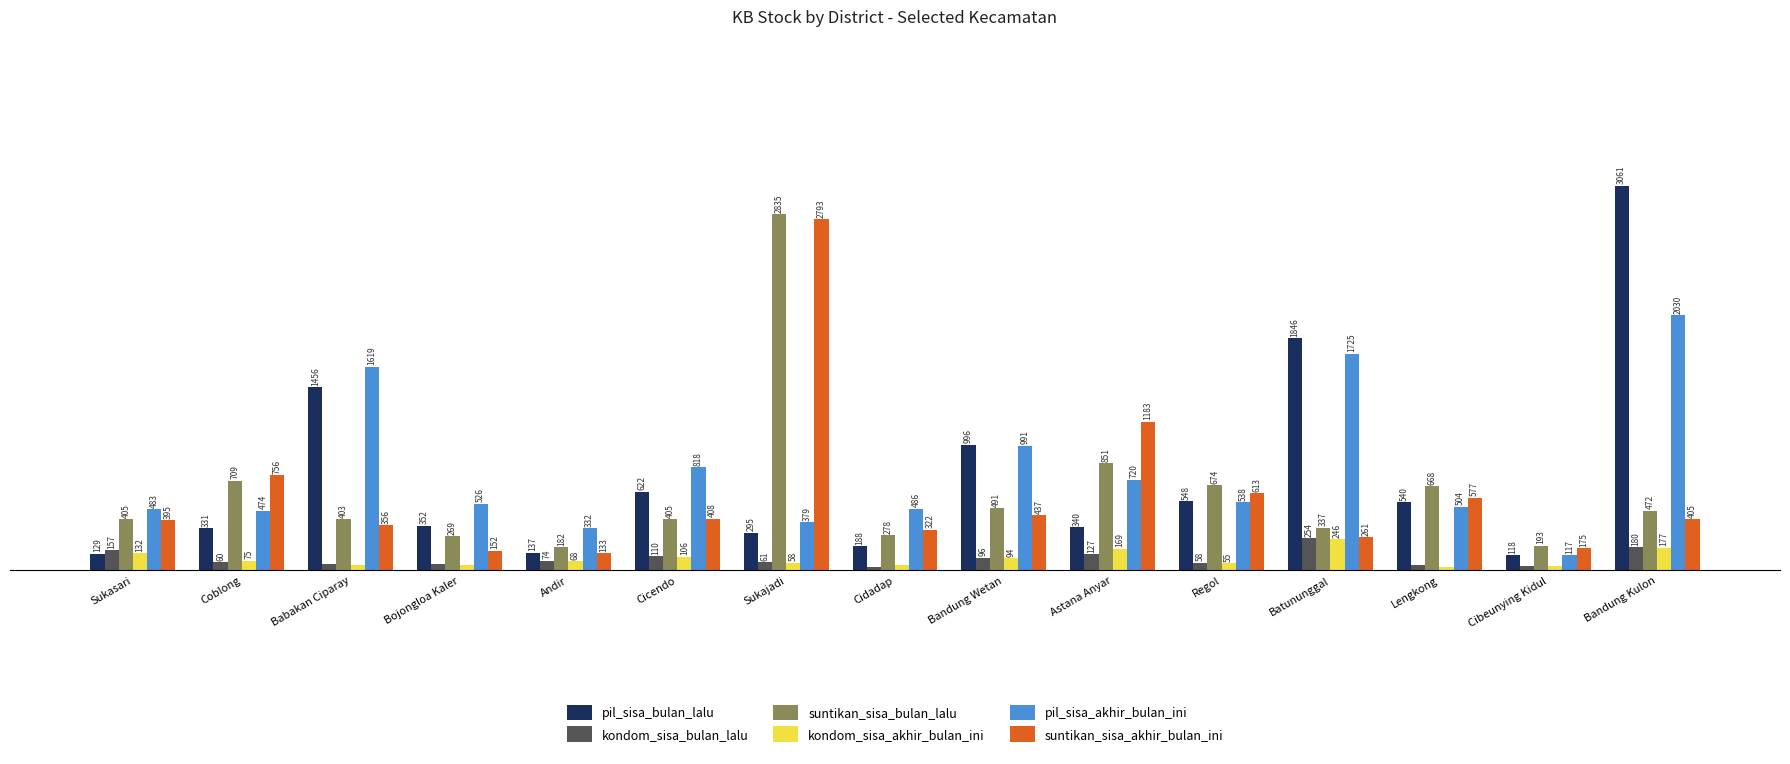

Which series has the widest spread of values?

pil_sisa_bulan_lalu